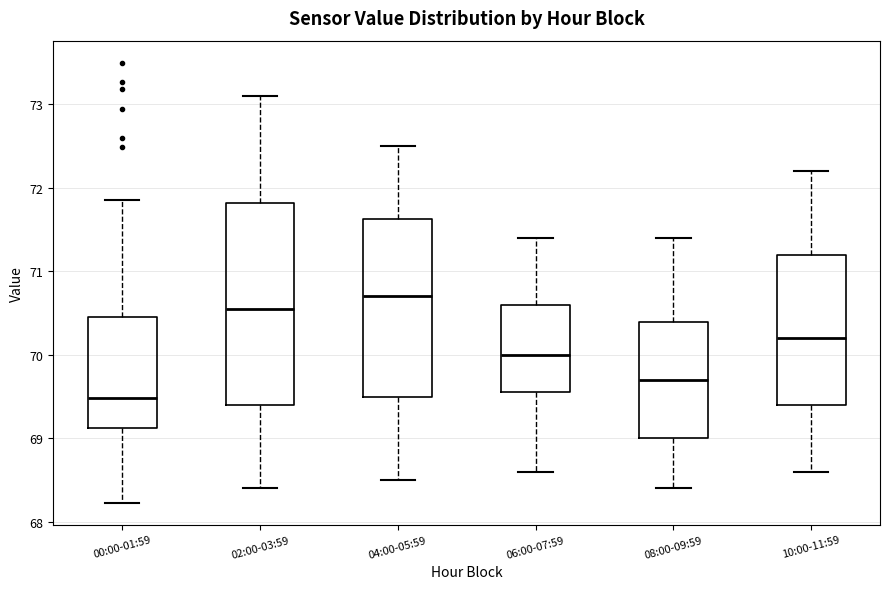

Where does the lower whisker of the box for 06:00-07:59 end on the y-axis? The values are not printed on the chart, so give them approximately, as read against the axis.

68.6